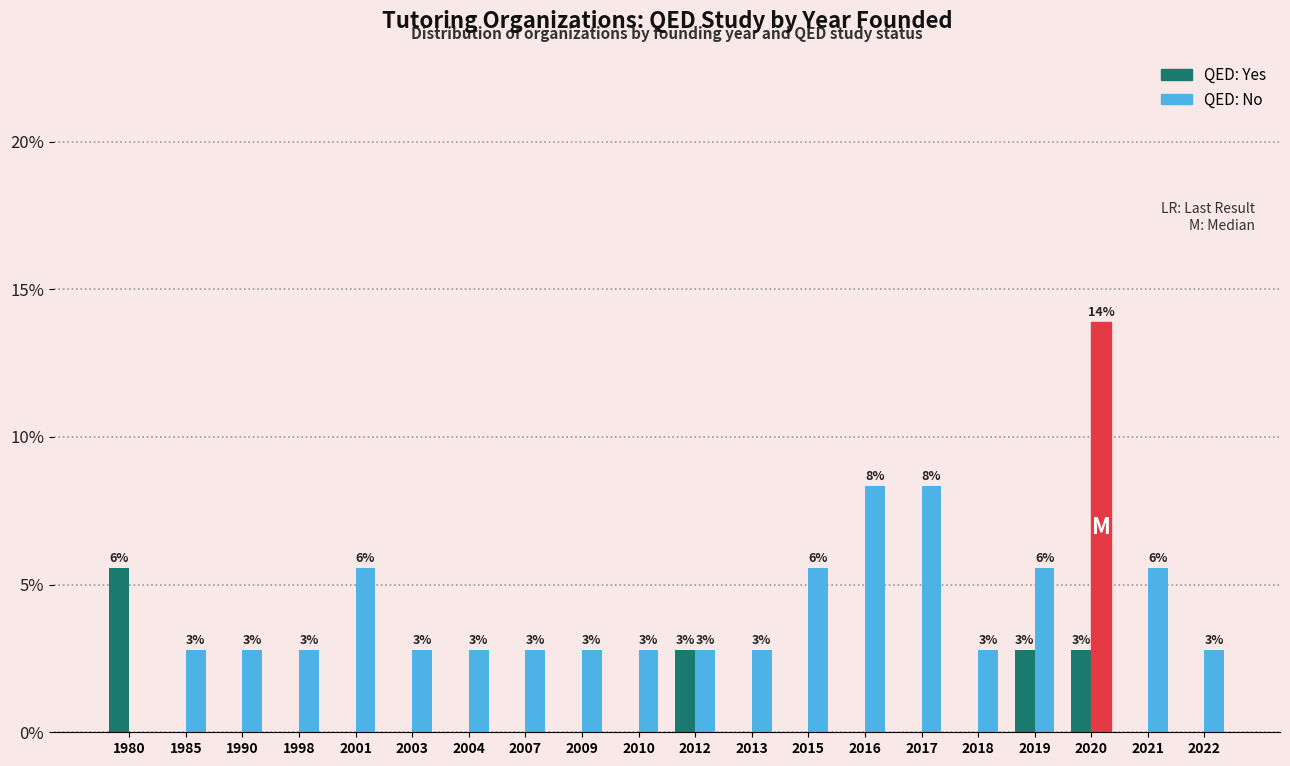

Are the bars horizontal?

No